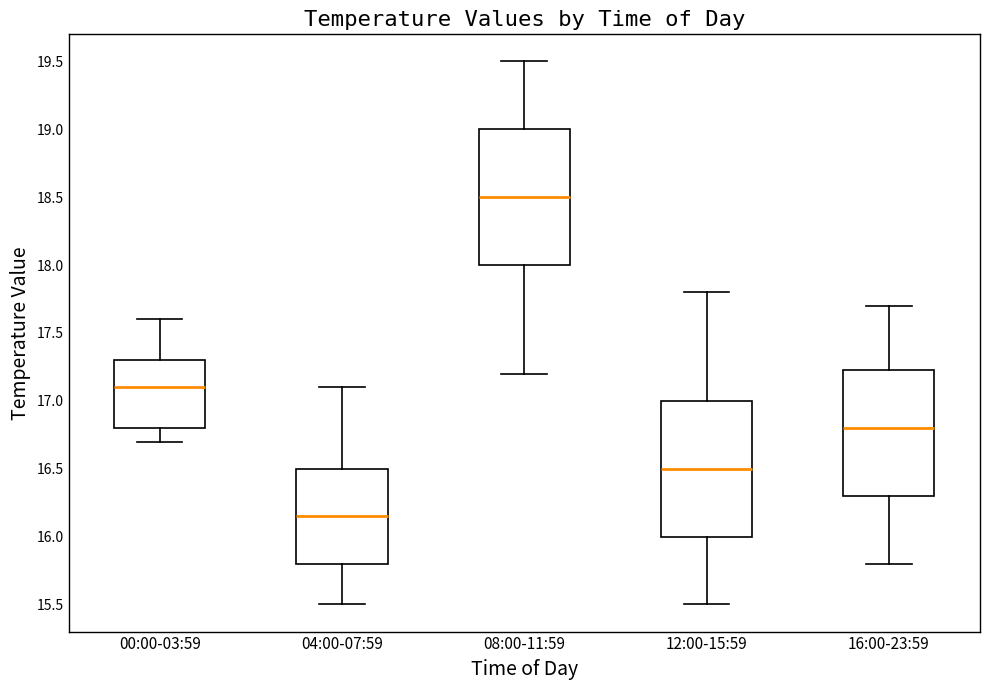

Reading left to right, transcribe this box plot: for each box, give where its median line is, the range the box spans, and where its two whiskers end, as read against the y-axis. The values are not printed on the chart, so give them approximately, as read against the axis.

00:00-03:59: median 17.10, box 16.80 to 17.30, whiskers 16.70 to 17.60
04:00-07:59: median 16.15, box 15.80 to 16.50, whiskers 15.50 to 17.10
08:00-11:59: median 18.50, box 18.00 to 19.00, whiskers 17.20 to 19.50
12:00-15:59: median 16.50, box 16.00 to 17.00, whiskers 15.50 to 17.80
16:00-23:59: median 16.80, box 16.30 to 17.25, whiskers 15.80 to 17.70